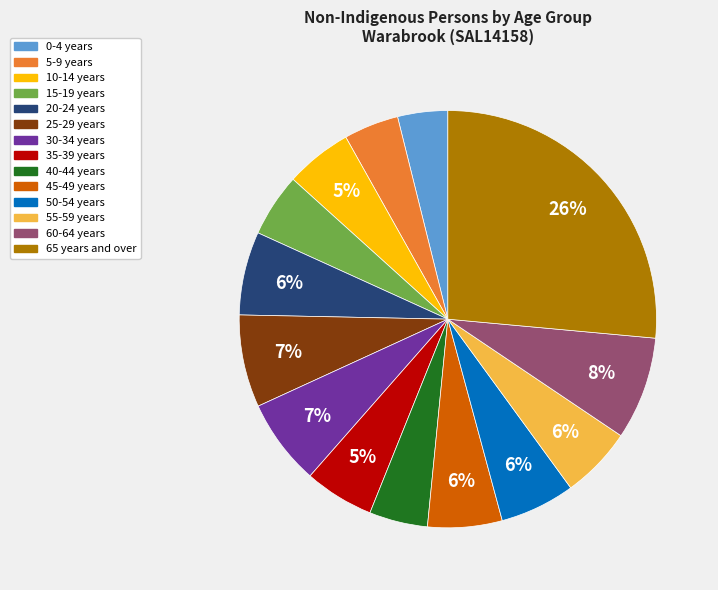

Between 10-14 years and 65 years and over, which is larger?

65 years and over